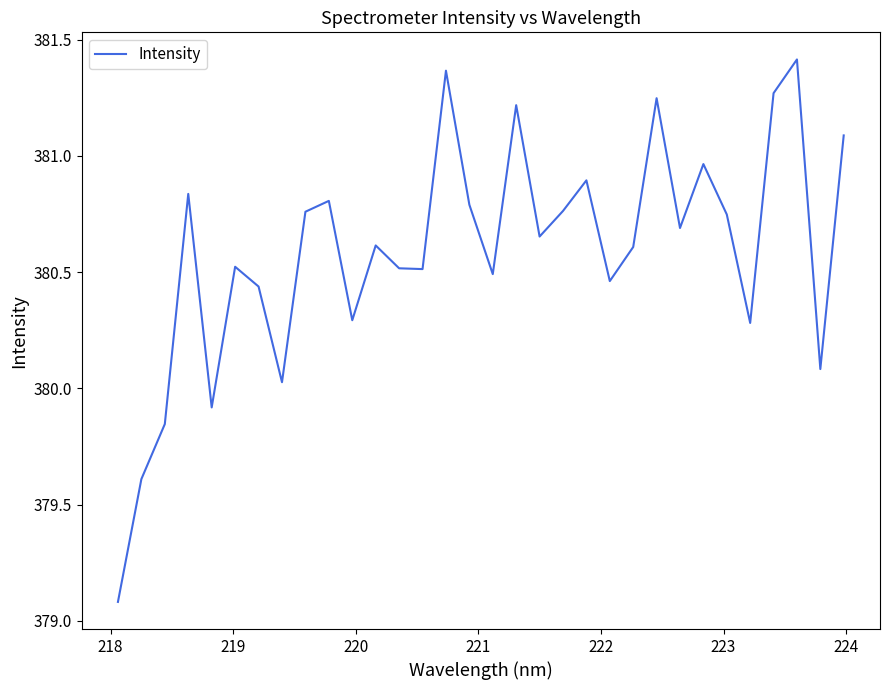

What is the difference between the maximum and second lowest values?

1.8